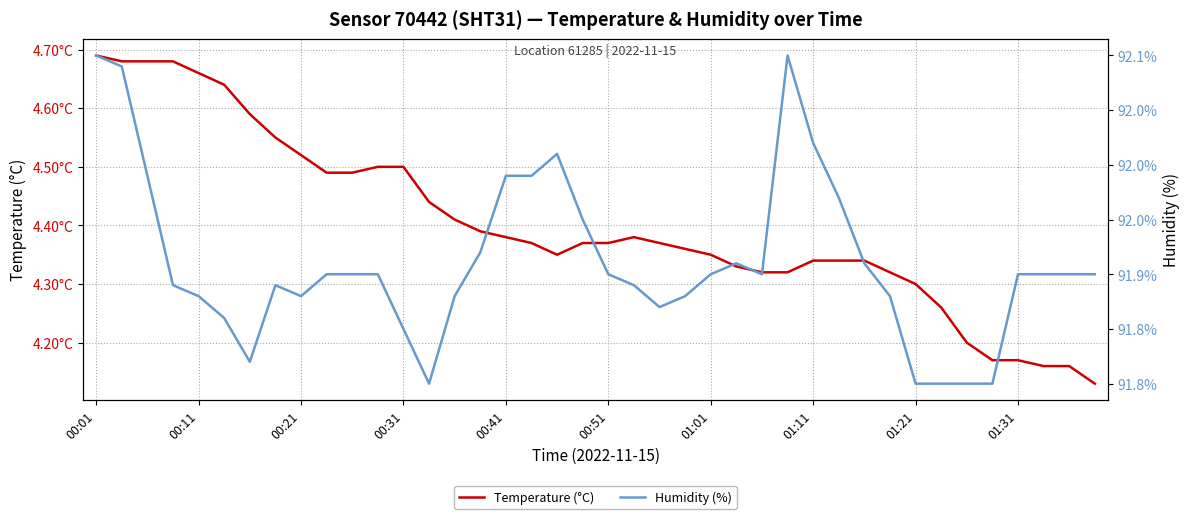

Where is Humidity (%) nearest to the value 91?

13